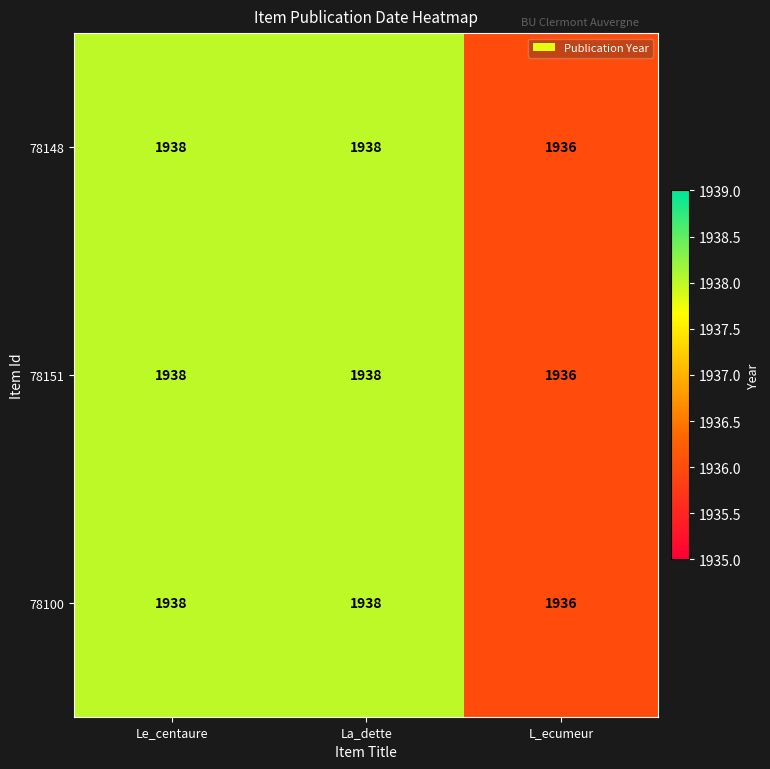

Read the 78100 value at La_dette.

1938